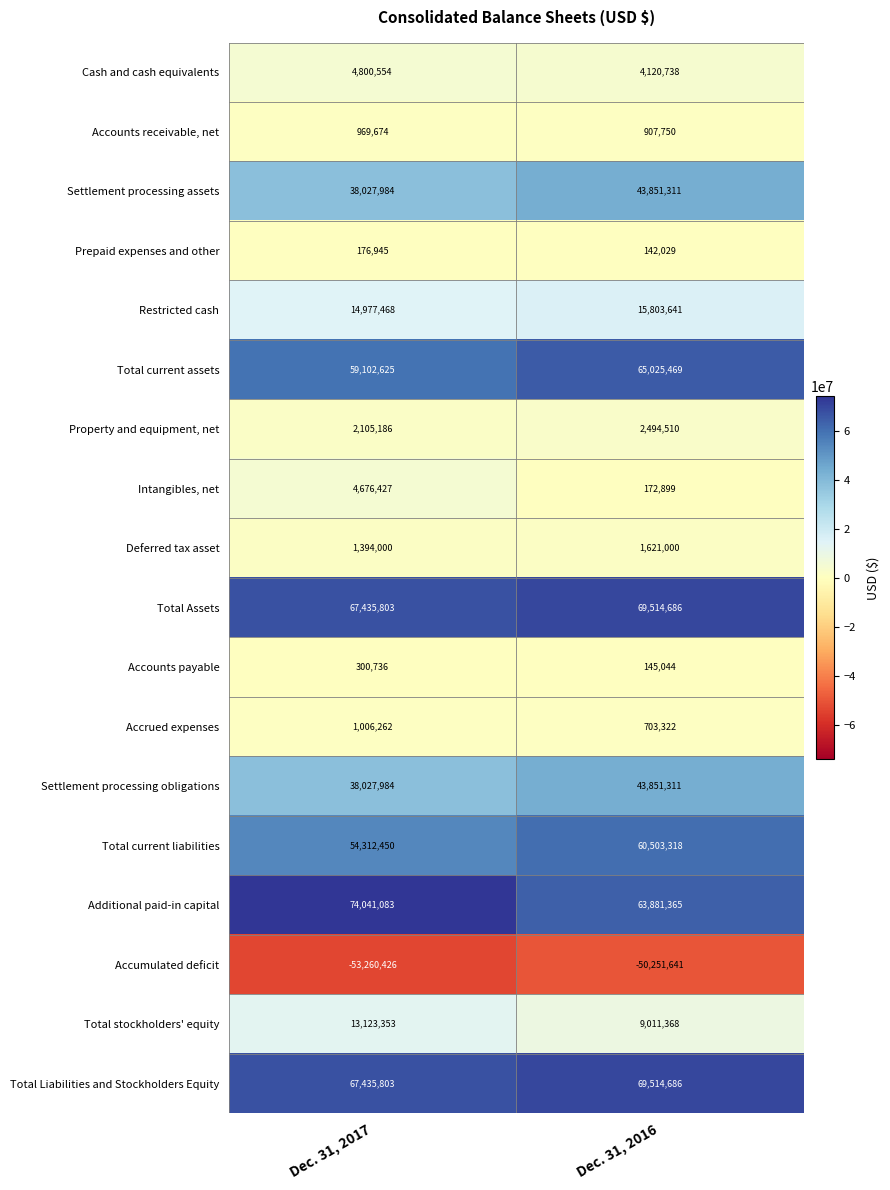

The value of Accrued expenses at Dec. 31, 2016 is 703322. True or false?

True